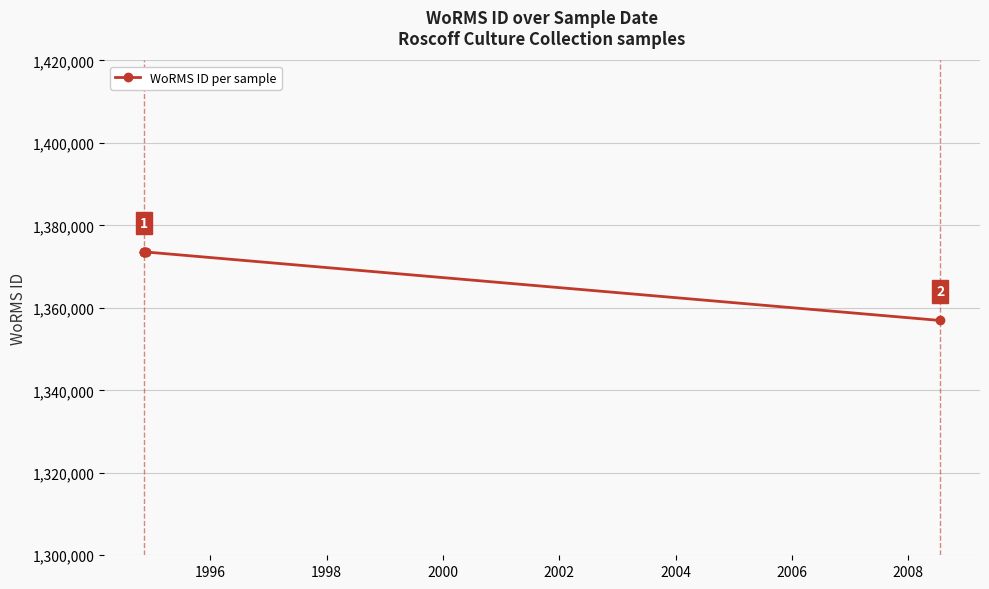

True or false: there are more than 1 points higher than both neighbors.

False